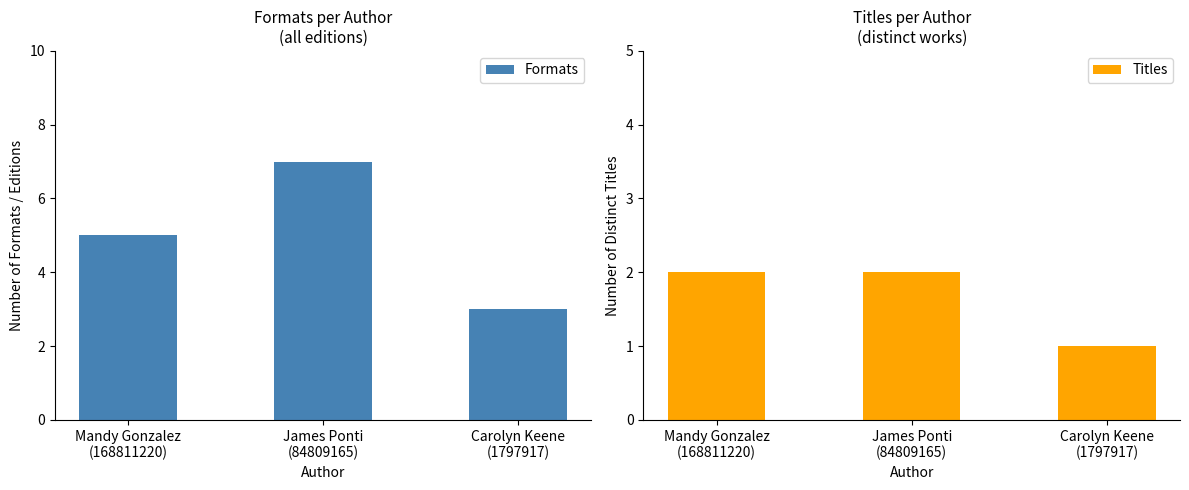

What is the total value across all series at Mandy Gonzalez
(168811220)?

7